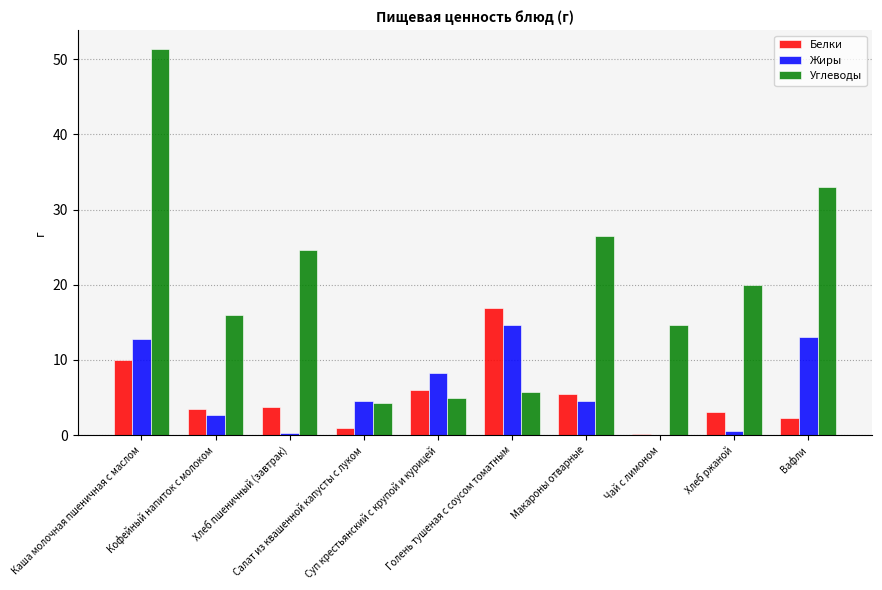

What is the sum of all Углеводы values?

200.9